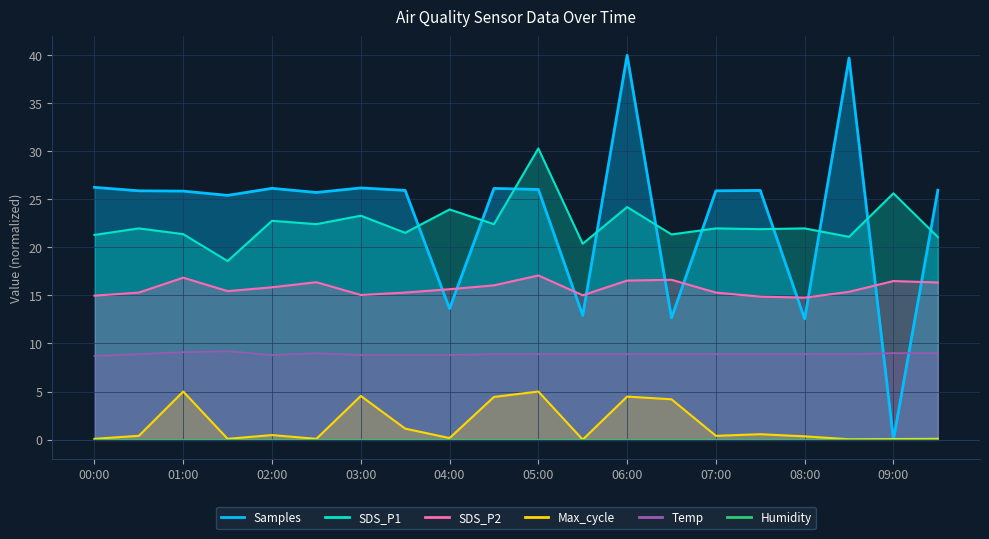

Rank the categories by SDS_P1 value from lowest to highest.

01:30, 05:30, 09:30, 08:30, 00:00, 06:30, 01:00, 03:30, 07:30, 00:30, 07:00, 08:00, 02:30, 04:30, 02:00, 03:00, 04:00, 06:00, 09:00, 05:00